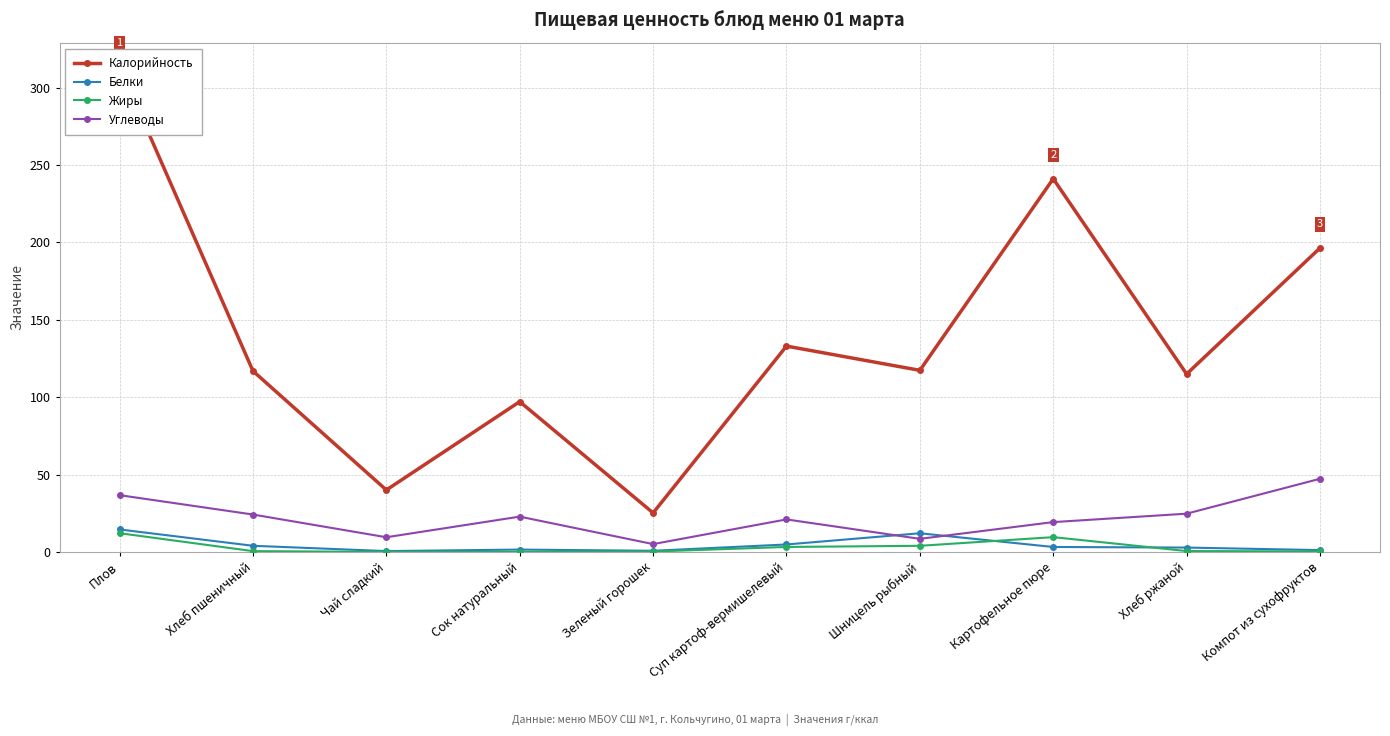

Rank the categories by Углеводы value from lowest to highest.

Зеленый горошек, Шницель рыбный, Чай сладкий, Картофельное пюре, Суп картоф-вермишелевый, Сок натуральный, Хлеб пшеничный, Хлеб ржаной, Плов, Компот из сухофруктов